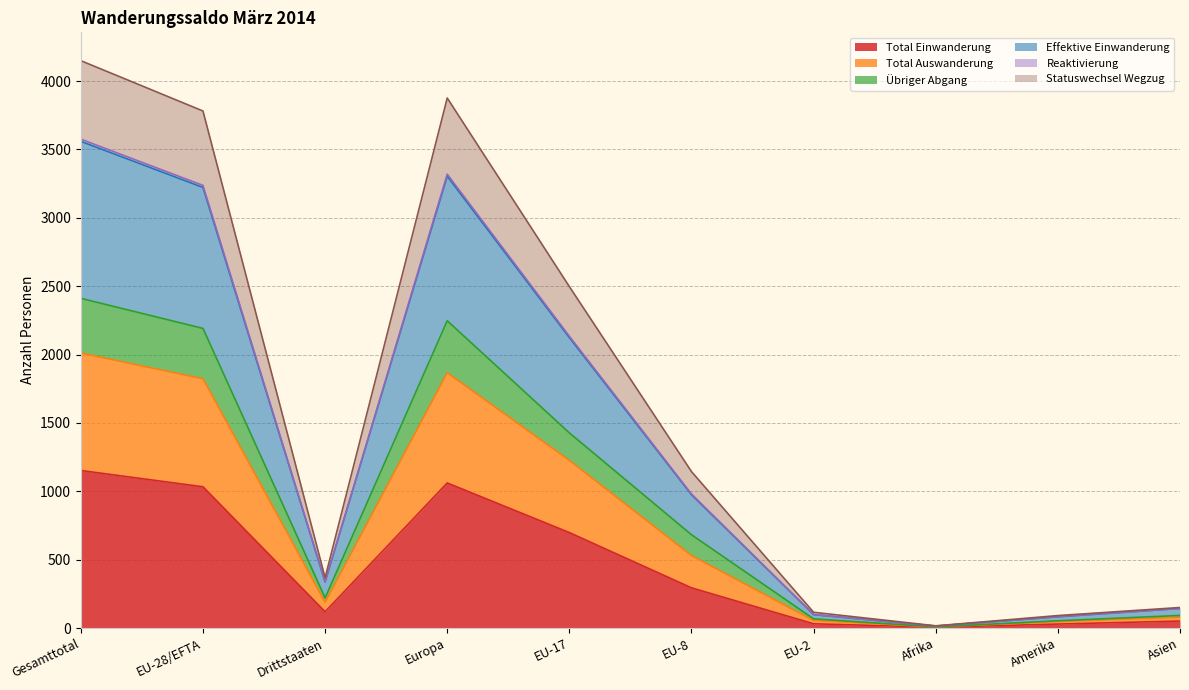

Is the value of Total Einwanderung at EU-17 greater than the value of Total Auswanderung at EU-2?

Yes